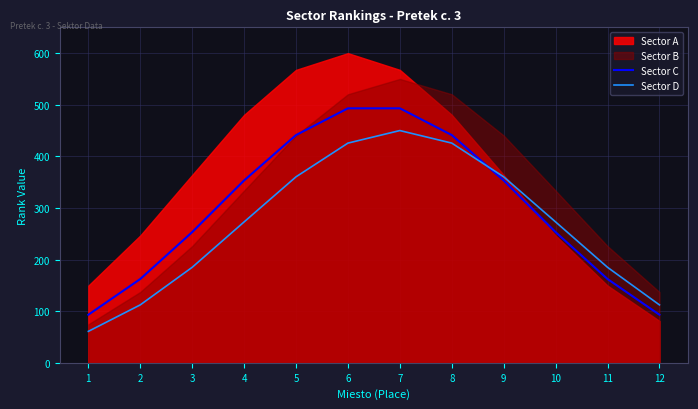

What is the difference between the second highest and second lowest values in the Sector C series?

400.0